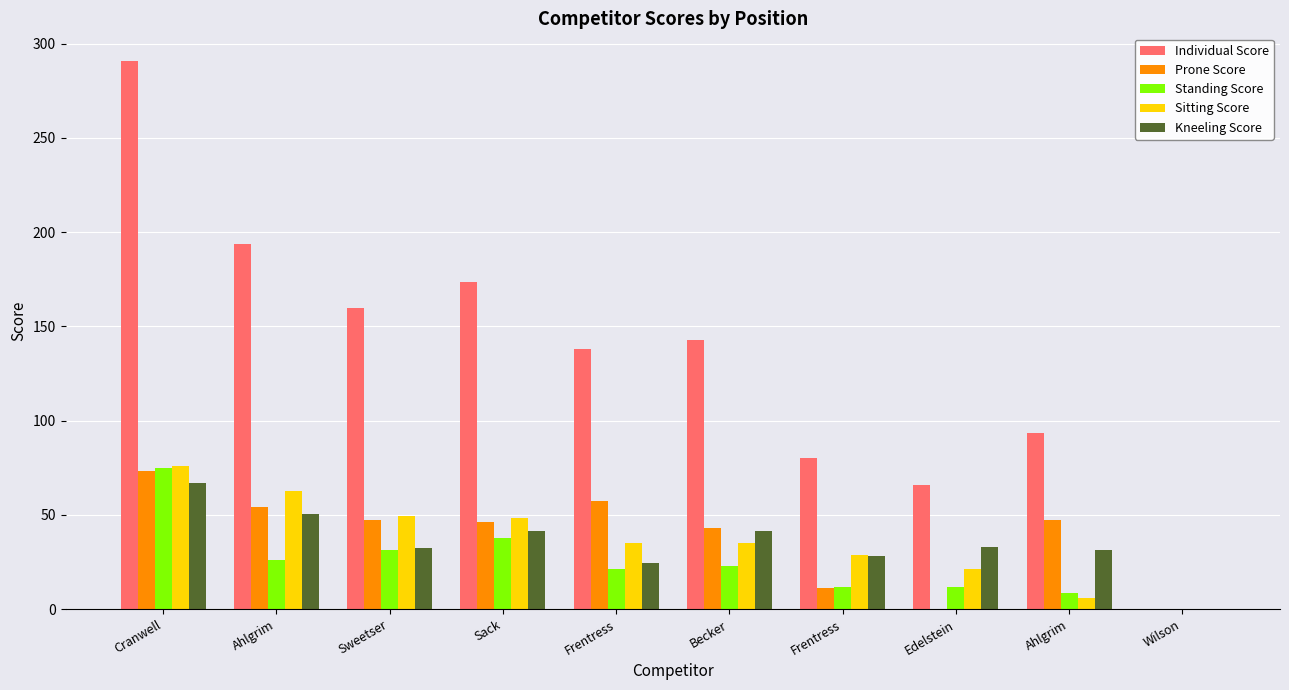

What is the difference between the Standing Score values at Frentress and Ahlgrim?

14.5